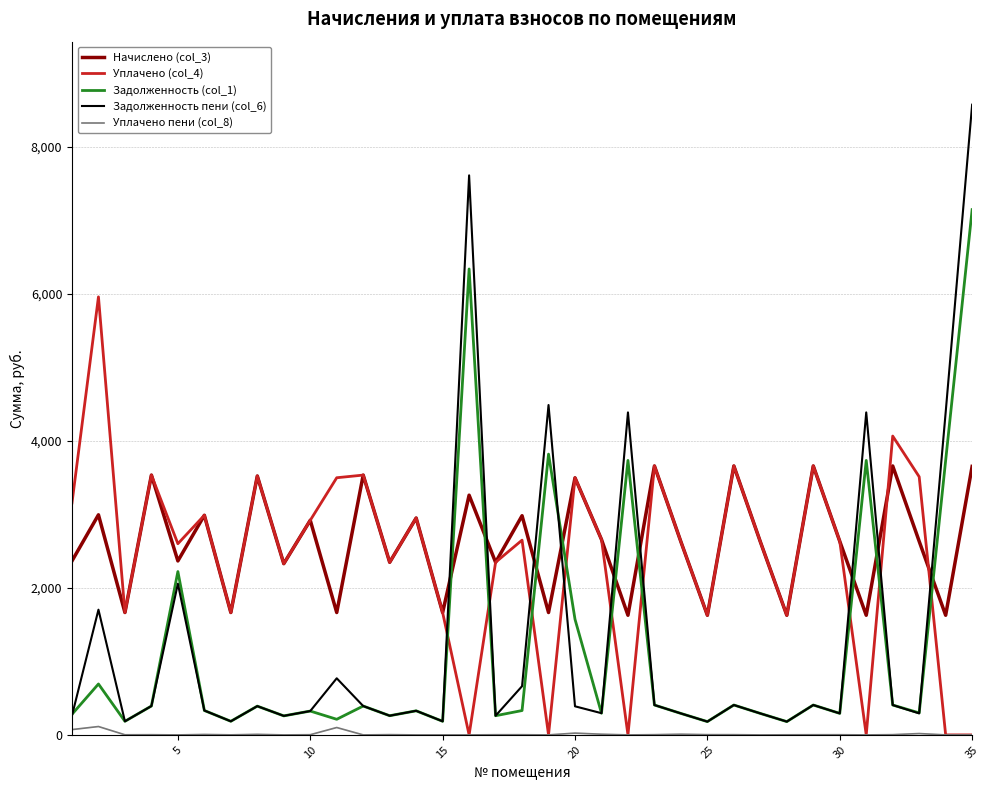

Rank the series by their maximum value, from lowest to highest.

Уплачено пени (col_8), Начислено (col_3), Уплачено (col_4), Задолженность (col_1), Задолженность пени (col_6)